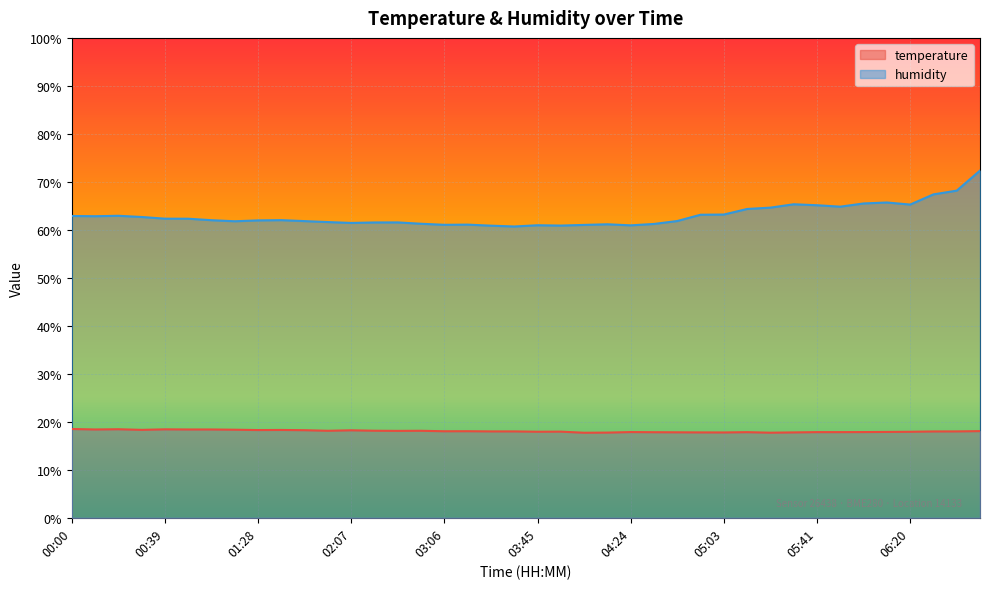

Rank the series at 05:03 from highest to lowest value.

humidity, temperature